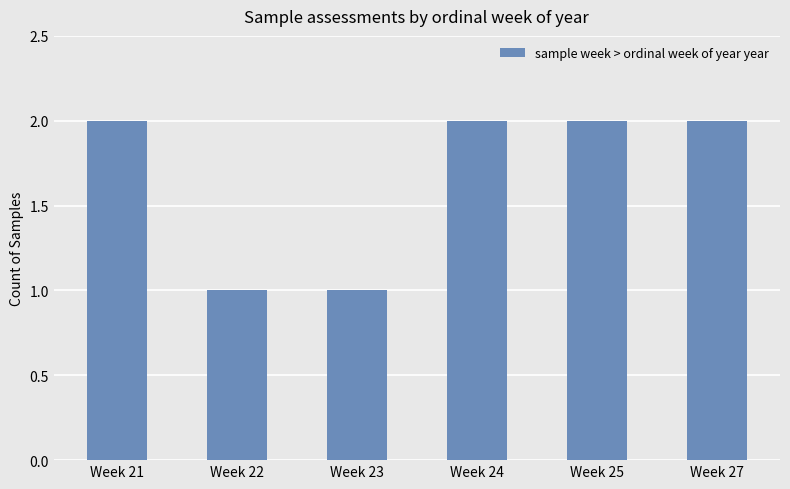

The chart shows a value of 0 at Week 22. True or false?

False